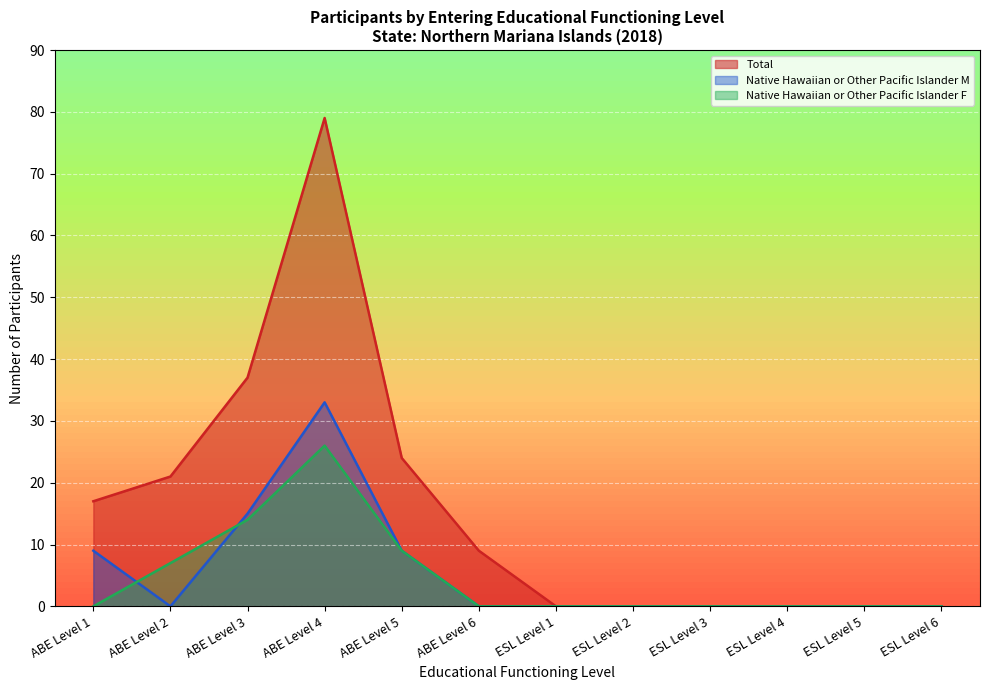

Between ABE Level 5 and ABE Level 2, which is larger?

ABE Level 5